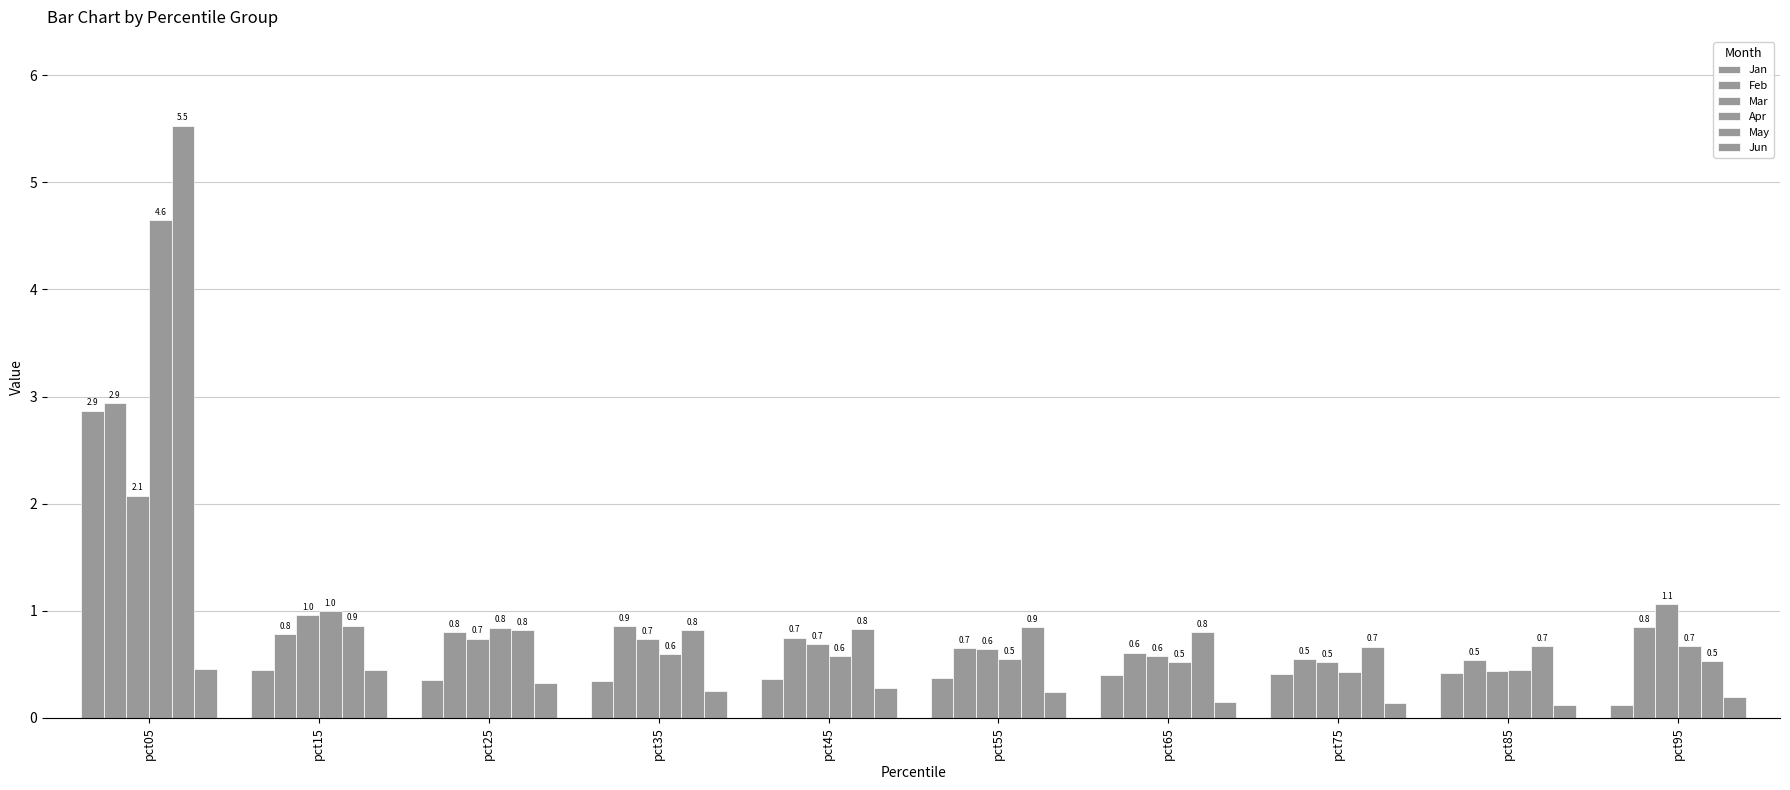

Does the chart contain stacked bars?

No